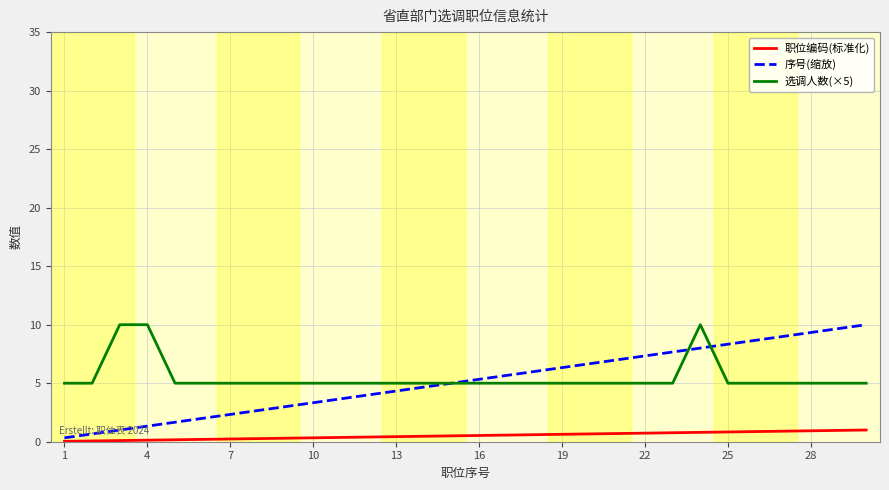

Does the chart have visible grid lines?

Yes